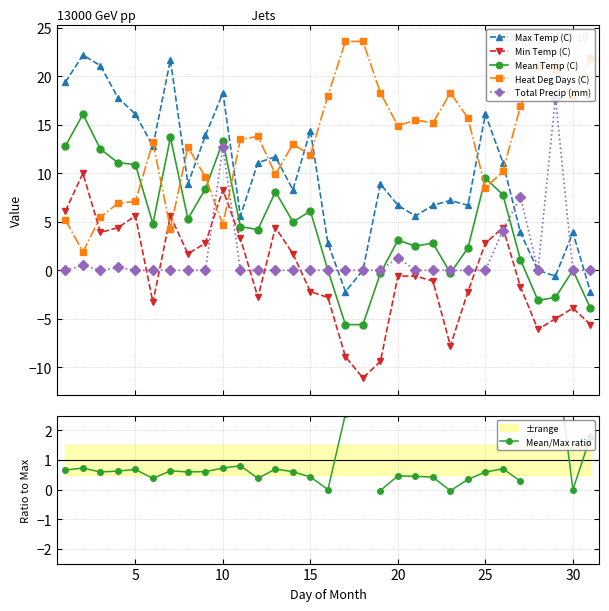

True or false: Heat Deg Days (C) and Total Precip (mm) intersect in this chart.

True